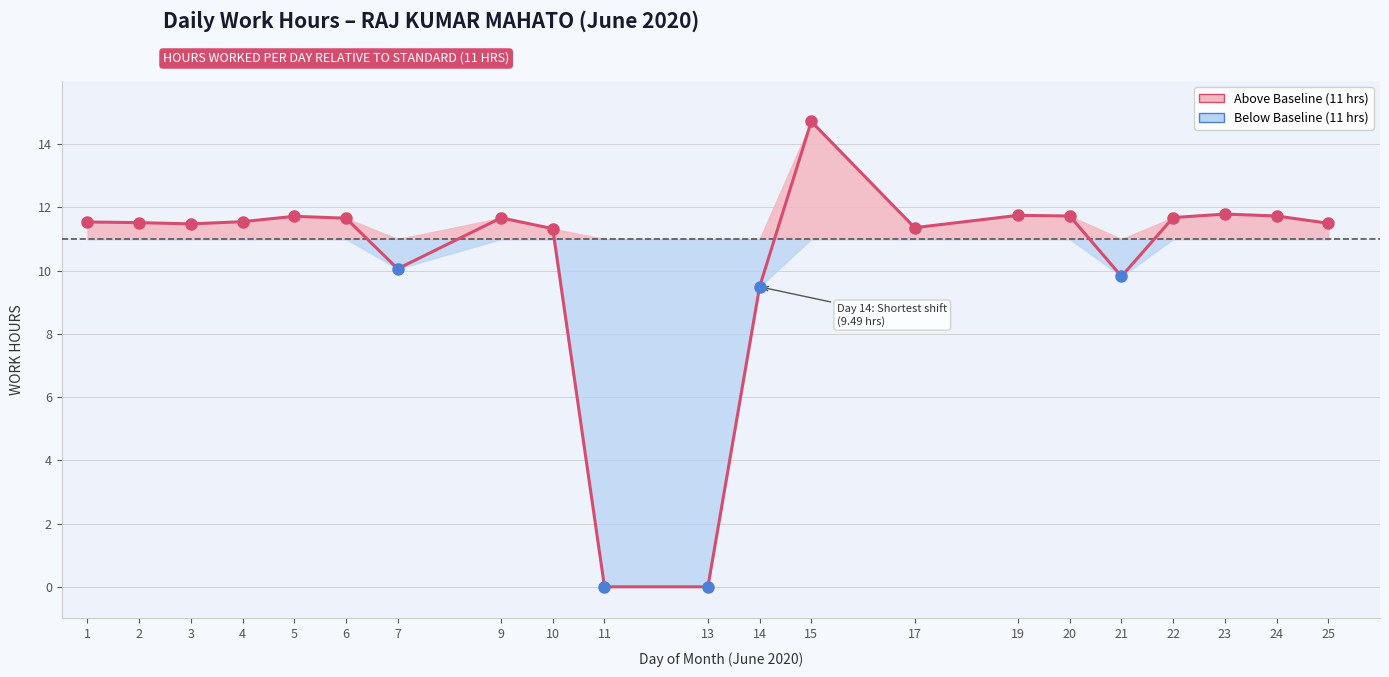

Reading left to right, transcribe all the data shown in this chart.

1=11.5	2=11.5	3=11.5	4=11.6	5=11.7	6=11.7	7=10.1	9=11.7	10=11.3	11=0.0	13=0.0	14=9.5	15=14.7	17=11.4	19=11.8	20=11.7	21=9.8	22=11.7	23=11.8	24=11.7	25=11.5